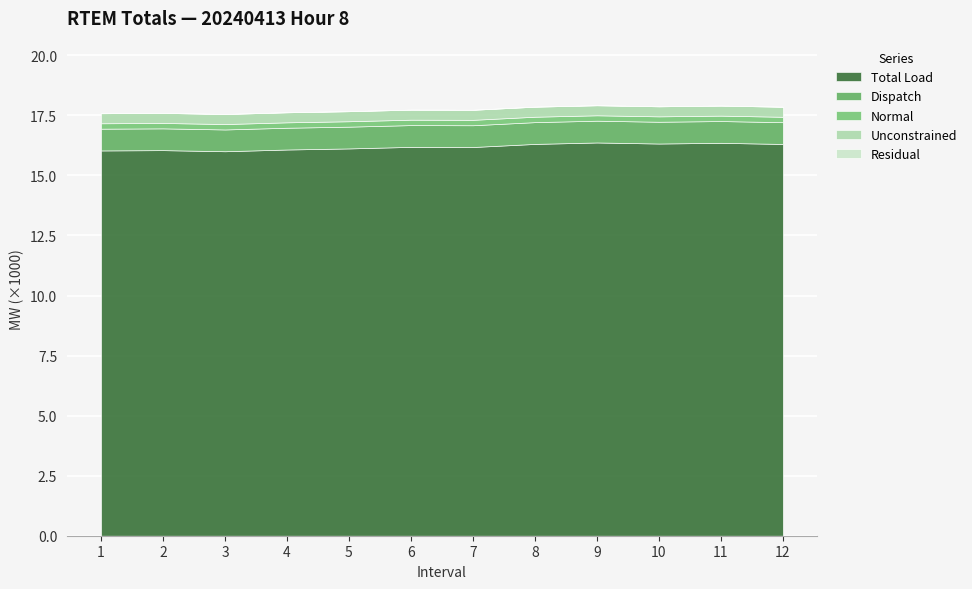

Between 3 and 5, which series saw the biggest shift?

Total Load